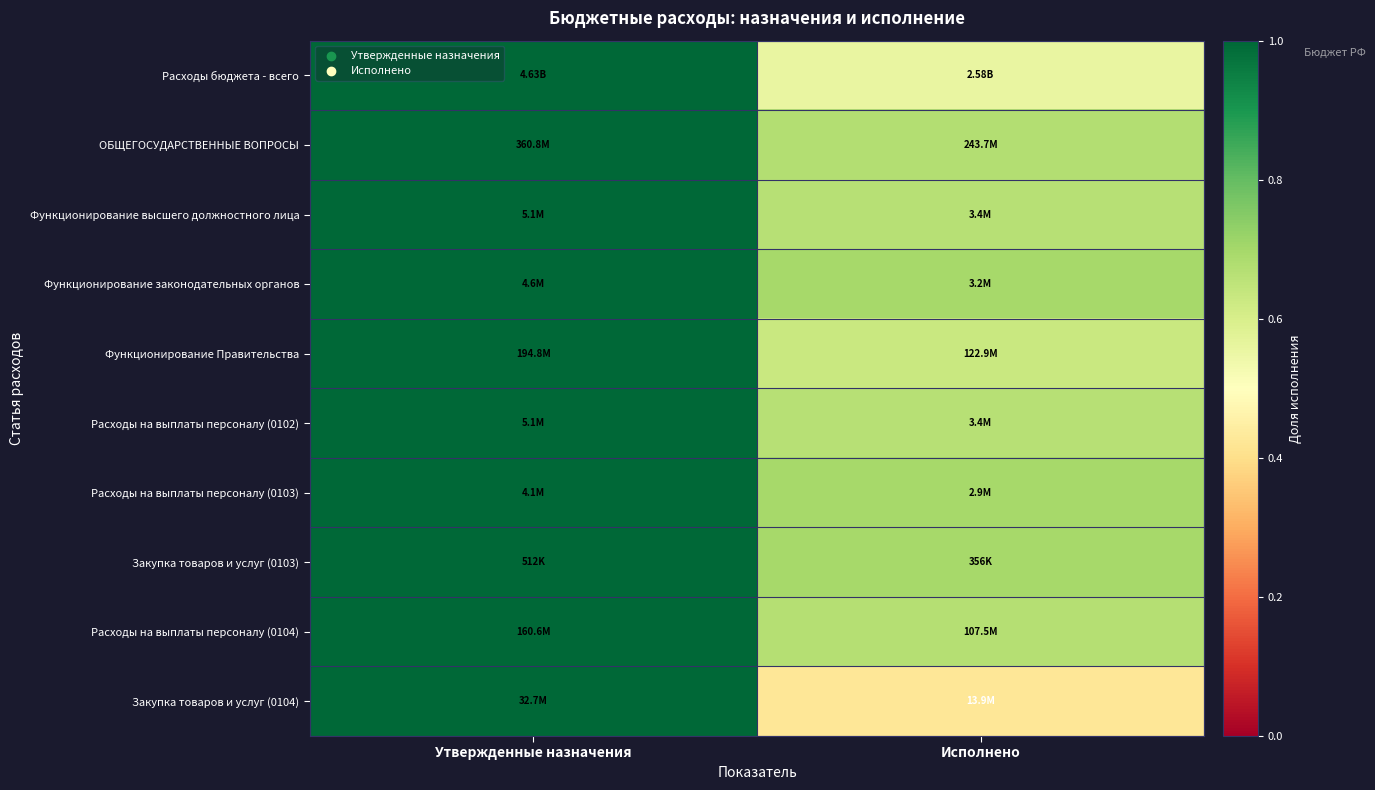

At how many categories does at least one series exceed 0?

2